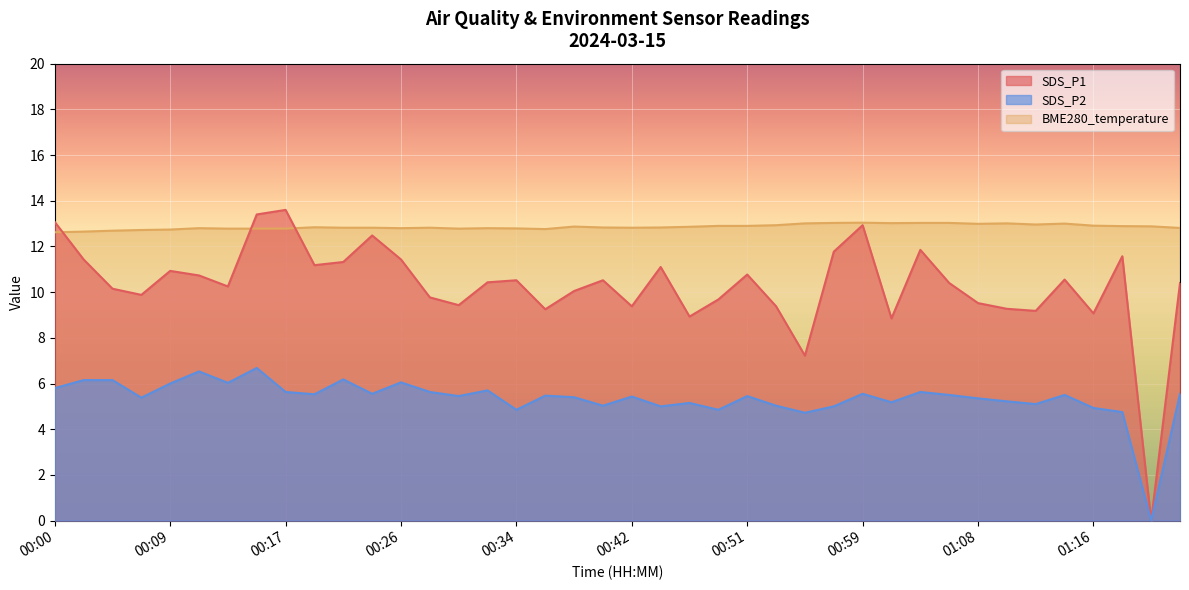

What is the difference between the maximum and minimum values in the SDS_P1 series?

13.6